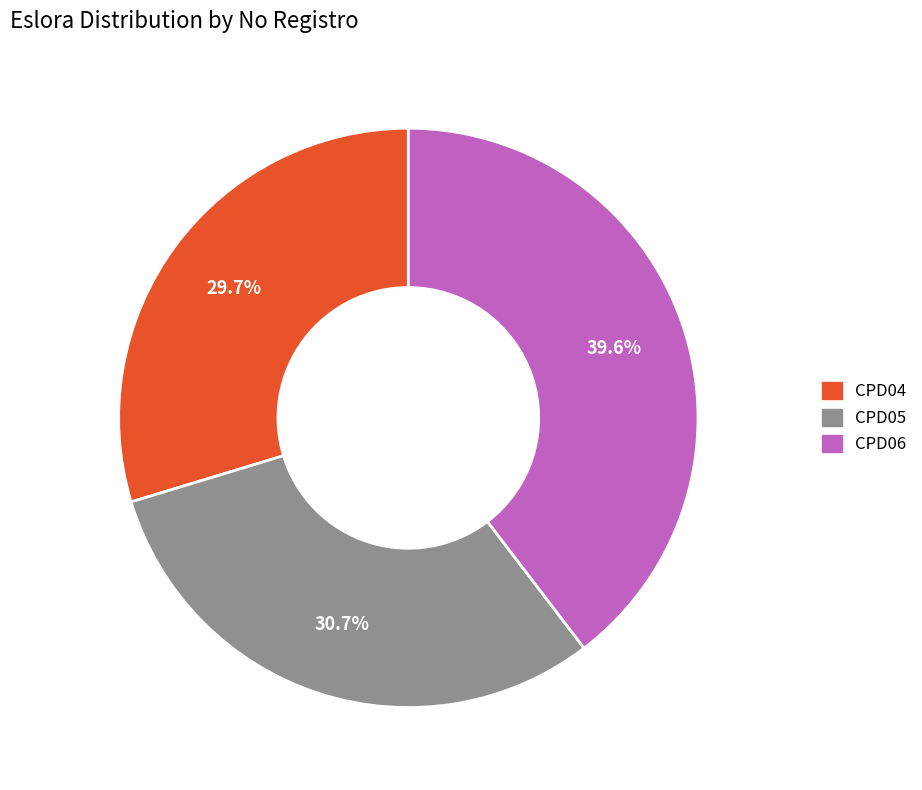

To the nearest percent, what is the difference between the CPD06 and CPD04 slice percentages?

10%